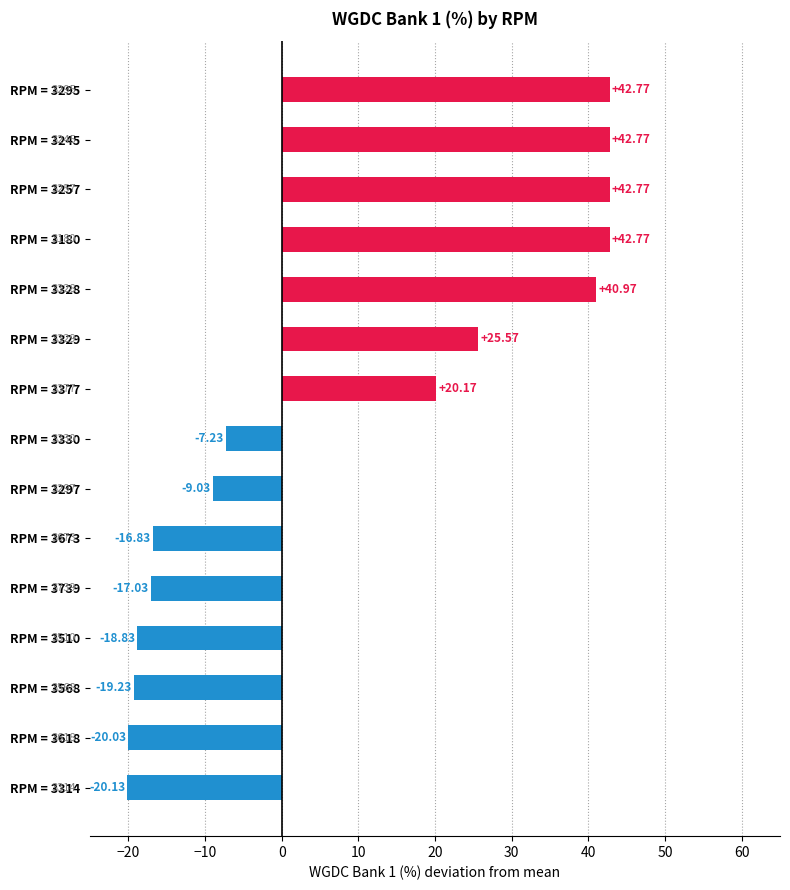

Between RPM = 3510 and RPM = 3245, which is larger?

RPM = 3245